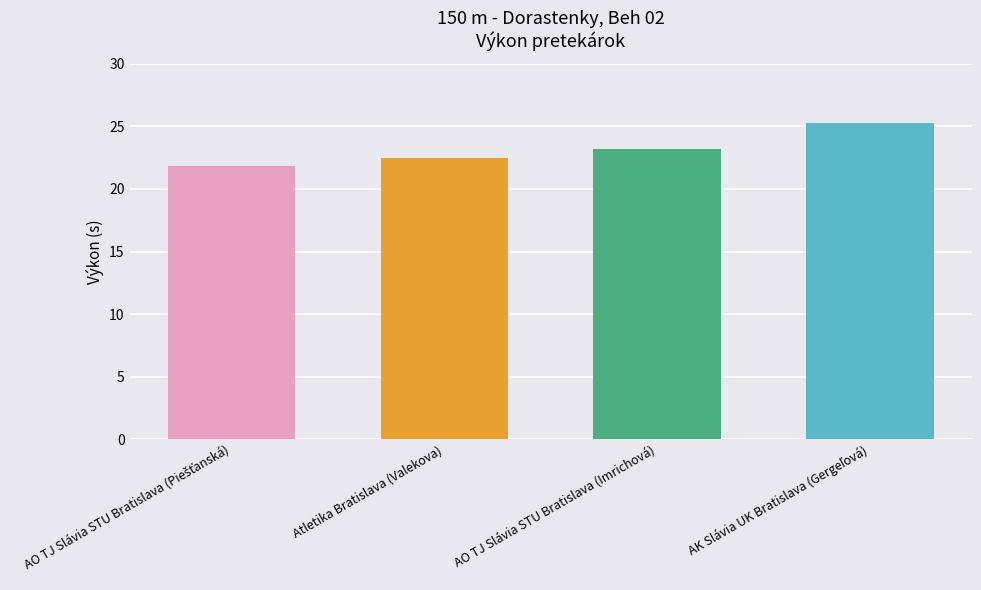

What is the smallest value displayed?

21.9